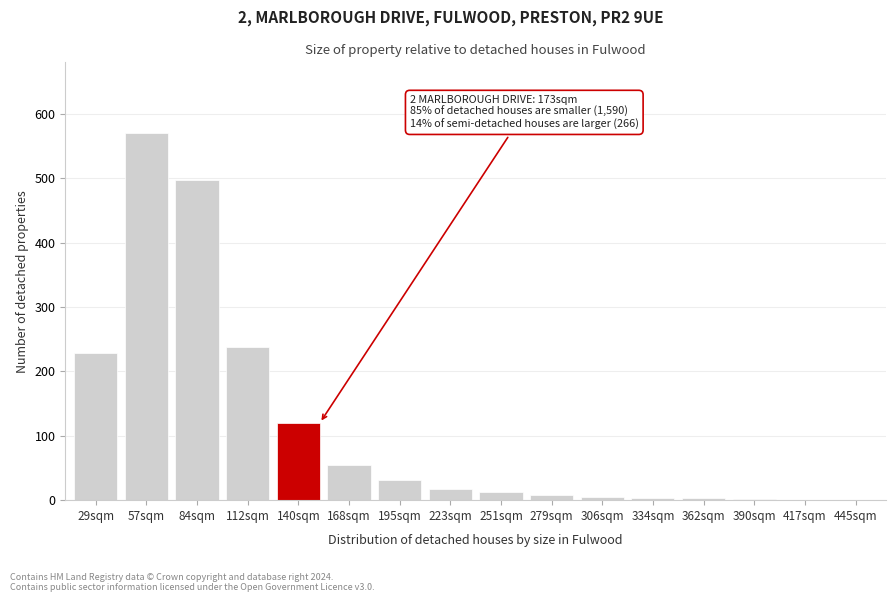

What is the sum of all values?

1795